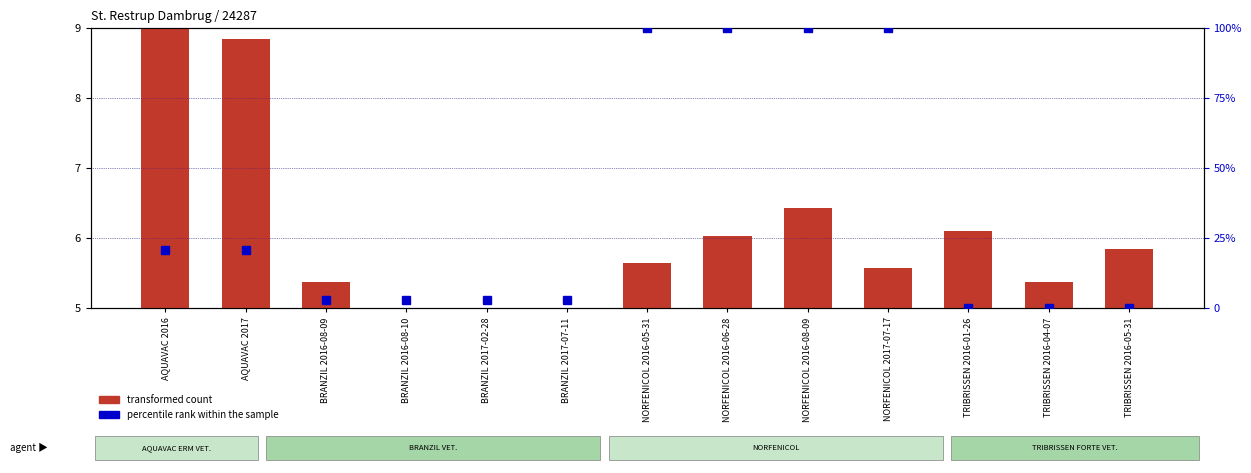

What is the difference between the percentile rank within the sample values at TRIBRISSEN 2016-04-07 and AQUAVAC 2016?

20.6